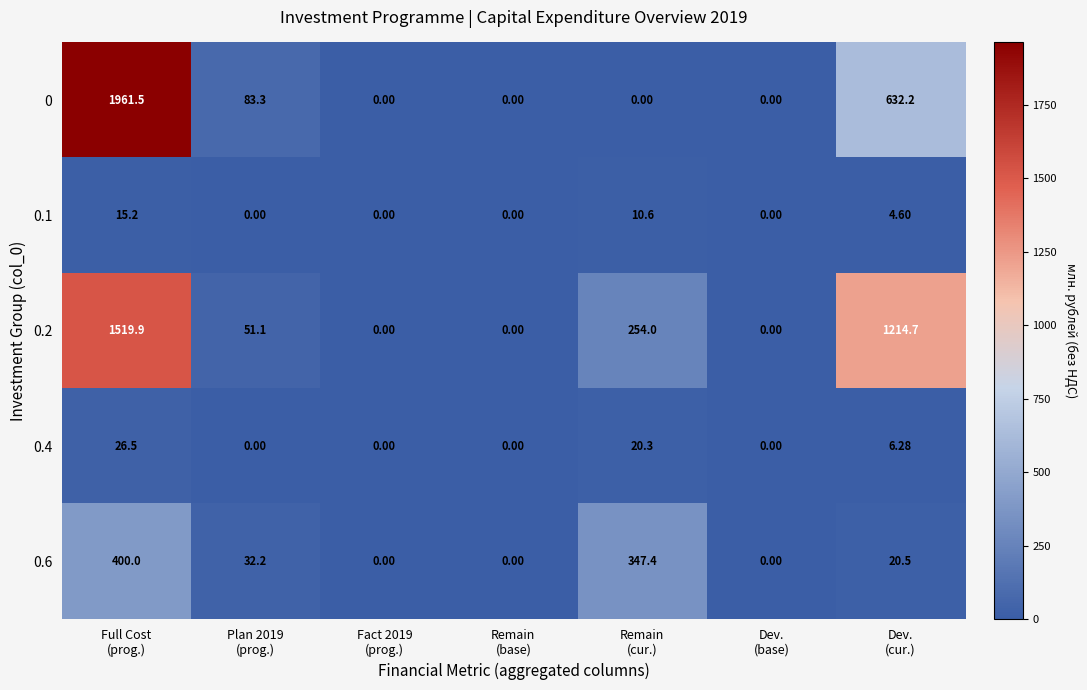

At which category is the sum across all series the highest?

Full Cost
(prog.)